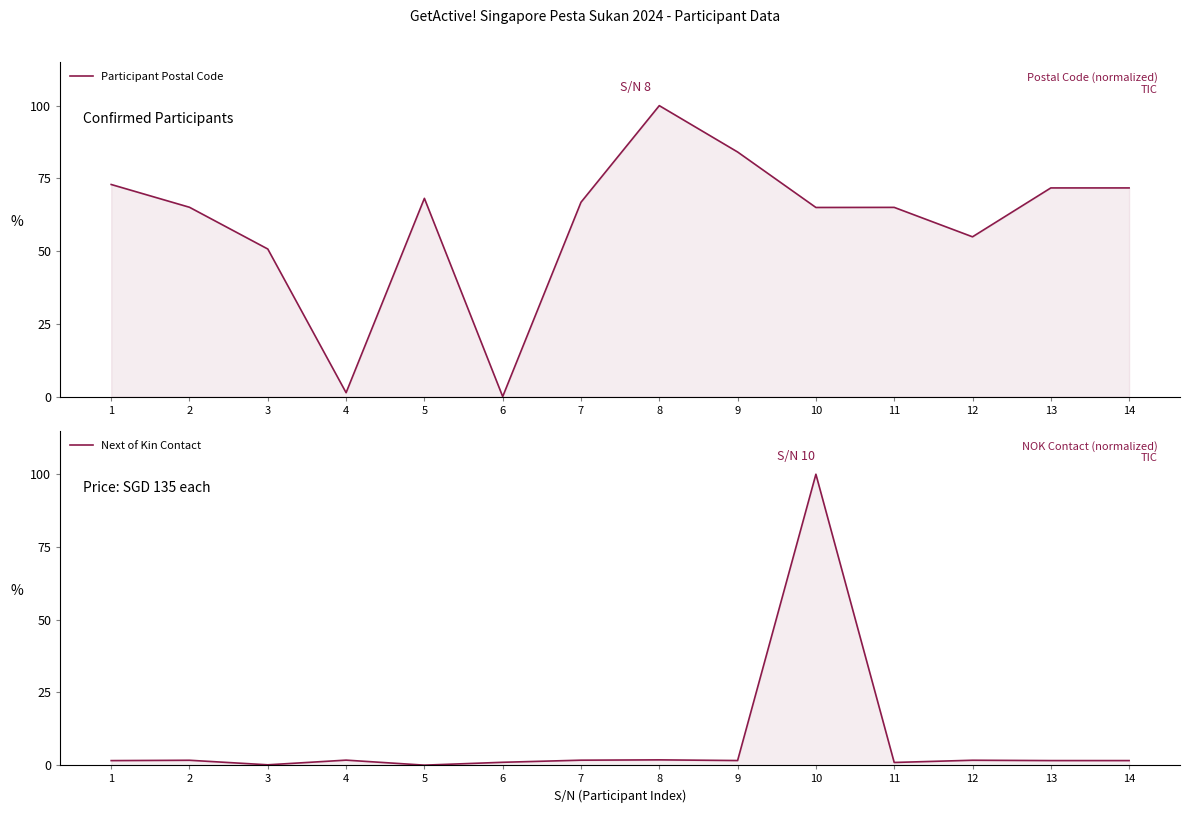

Which series has the widest spread of values?

Participant Postal Code